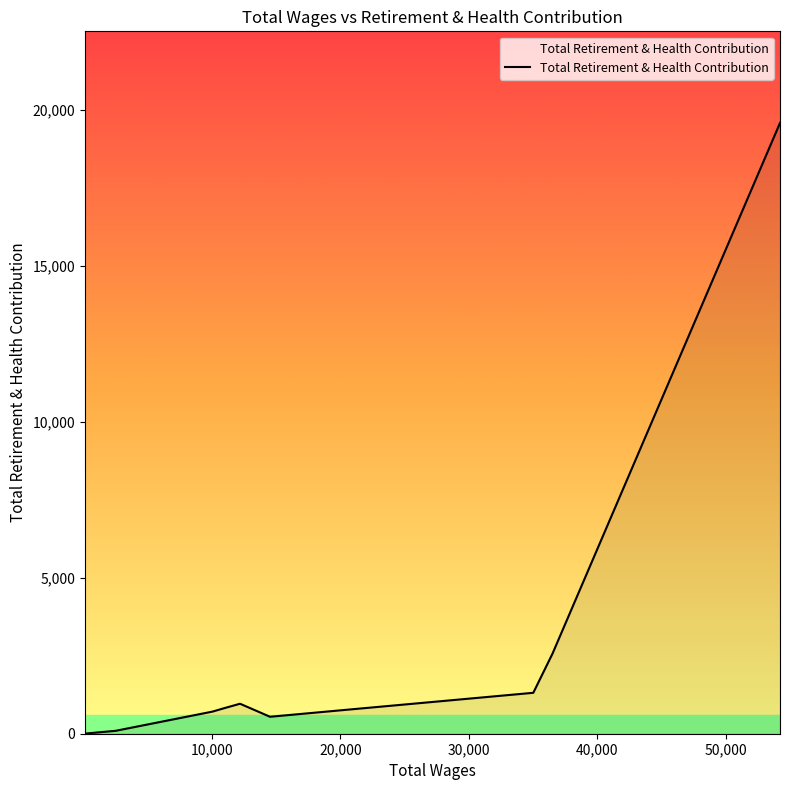

What is the maximum value shown in the chart?

19594